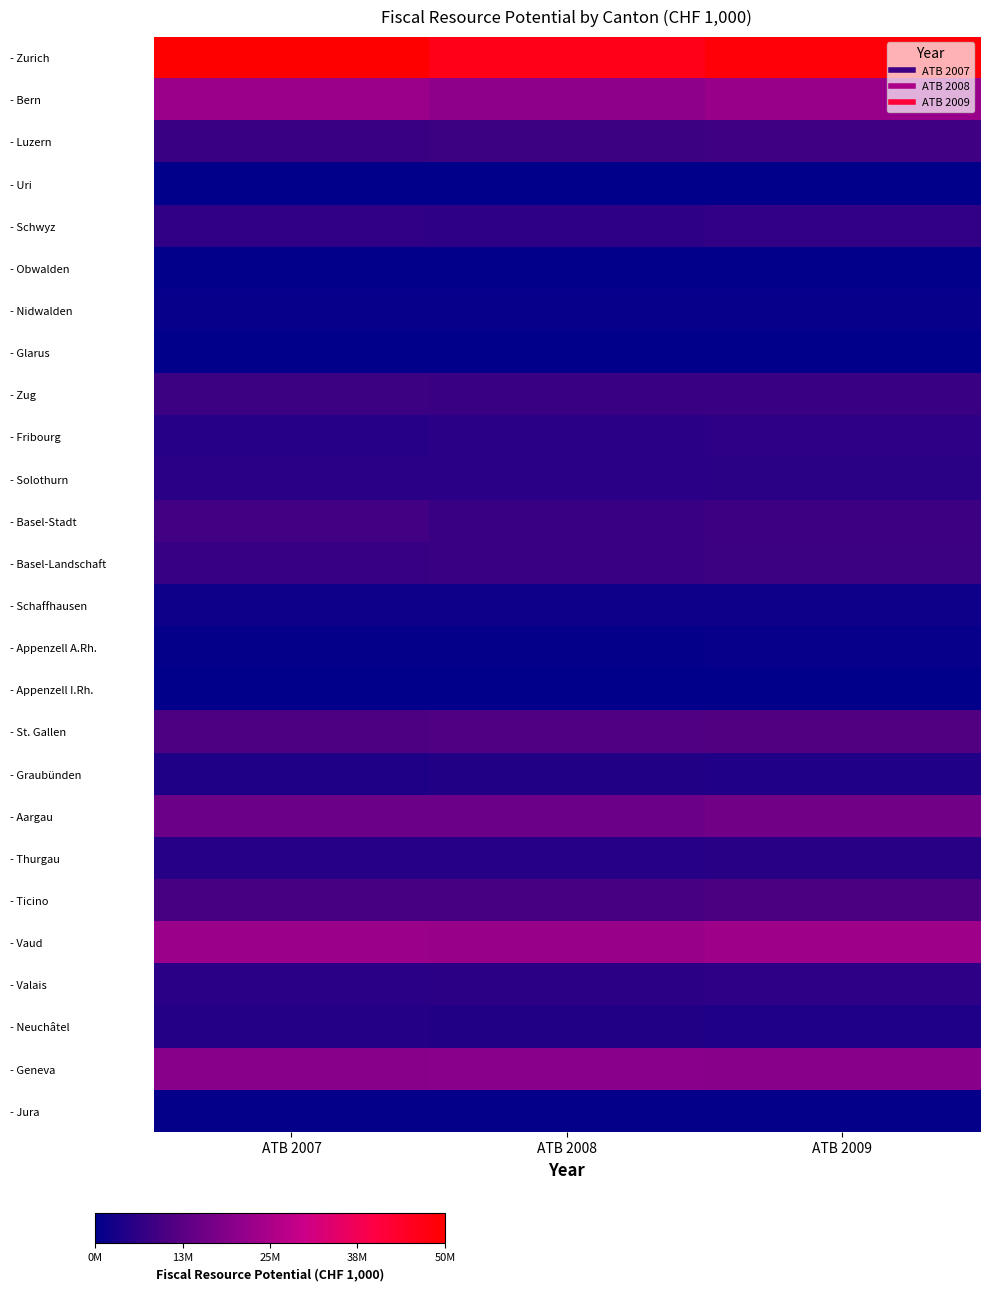

Reading right to left, extract all data points from this chart.

- Zurich: ATB 2009=48832112.6	ATB 2008=46929224.2	ATB 2007=50320208.0
- Bern: ATB 2009=22448802.0	ATB 2008=21036267.0	ATB 2007=22748332.9
- Luzern: ATB 2009=8918529.3	ATB 2008=8457887.3	ATB 2007=8334065.3
- Uri: ATB 2009=647228.2	ATB 2008=619330.0	ATB 2007=634379.4
- Schwyz: ATB 2009=7074652.7	ATB 2008=6541158.2	ATB 2007=6694001.3
- Obwalden: ATB 2009=894260.6	ATB 2008=832809.6	ATB 2007=833269.5
- Nidwalden: ATB 2009=1545386.0	ATB 2008=1534466.1	ATB 2007=1508784.1
- Glarus: ATB 2009=763067.9	ATB 2008=754762.5	ATB 2007=767828.5
- Zug: ATB 2009=8120438.8	ATB 2008=8309013.3	ATB 2007=8422020.9
- Fribourg: ATB 2009=6529297.9	ATB 2008=5933744.5	ATB 2007=5611591.7
- Solothurn: ATB 2009=6073982.0	ATB 2008=5873738.0	ATB 2007=6036336.6
- Basel-Stadt: ATB 2009=8734250.8	ATB 2008=8336633.2	ATB 2007=9193060.9
- Basel-Landschaft: ATB 2009=8423129.9	ATB 2008=8051804.8	ATB 2007=7937623.5
- Schaffhausen: ATB 2009=2426290.8	ATB 2008=2357831.3	ATB 2007=2240907.7
- Appenzell A.Rh.: ATB 2009=1362373.6	ATB 2008=1303946.1	ATB 2007=1221244.8
- Appenzell I.Rh.: ATB 2009=403242.5	ATB 2008=390451.7	ATB 2007=384933.2
- St. Gallen: ATB 2009=11433478.7	ATB 2008=11266798.2	ATB 2007=11029371.0
- Graubünden: ATB 2009=4831656.7	ATB 2008=5027776.6	ATB 2007=4494178.2
- Aargau: ATB 2009=16452350.3	ATB 2008=15466035.9	ATB 2007=15477431.2
- Thurgau: ATB 2009=5728779.9	ATB 2008=5649733.6	ATB 2007=5609751.6
- Ticino: ATB 2009=10518430.4	ATB 2008=9989903.0	ATB 2007=10009575.8
- Vaud: ATB 2009=23363437.9	ATB 2008=22532556.4	ATB 2007=22931491.1
- Valais: ATB 2009=6511035.0	ATB 2008=6316134.0	ATB 2007=6013270.5
- Neuchâtel: ATB 2009=4453186.5	ATB 2008=5026788.1	ATB 2007=5105210.1
- Geneva: ATB 2009=20076849.8	ATB 2008=20099588.3	ATB 2007=20049000.3
- Jura: ATB 2009=1275582.4	ATB 2008=1308032.7	ATB 2007=1332834.0